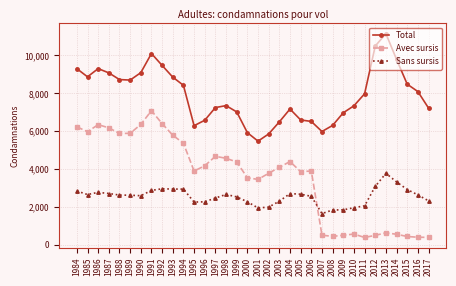

True or false: Total and Avec sursis cross at least once.

False